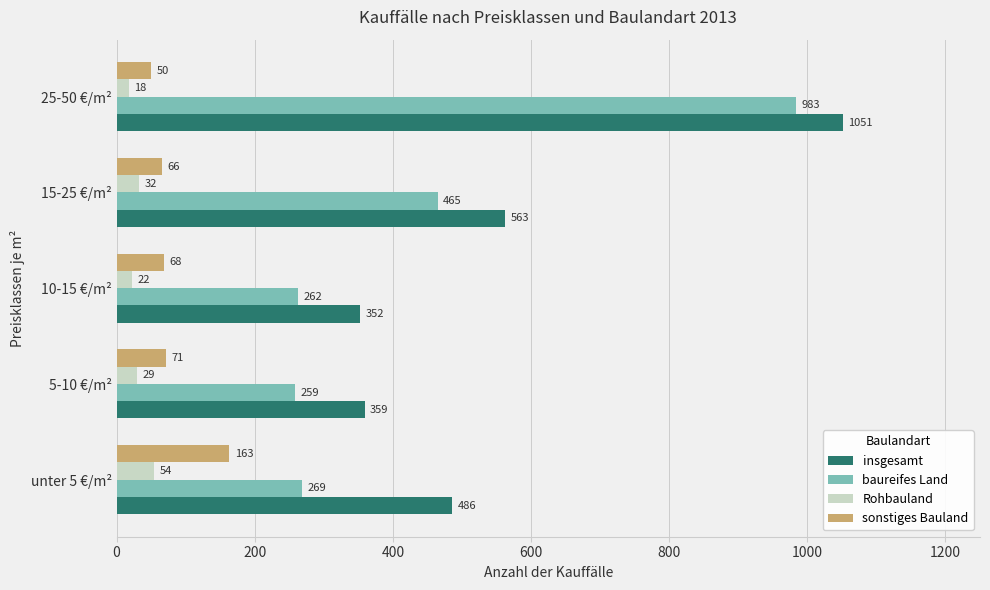

What are all the series names shown in the legend?

insgesamt, baureifes Land, Rohbauland, sonstiges Bauland